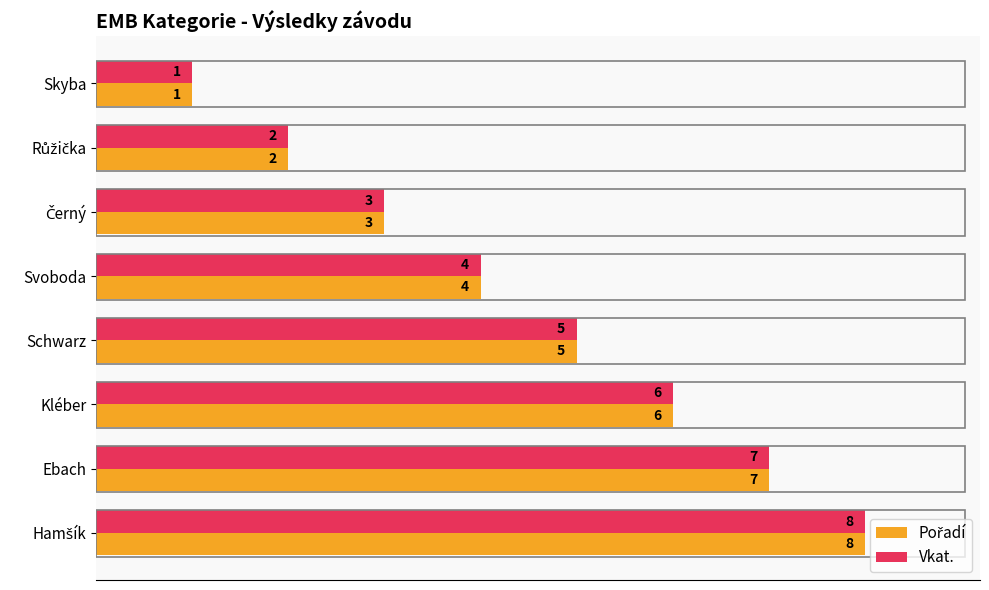

How many data points in Pořadí are above 62?

4